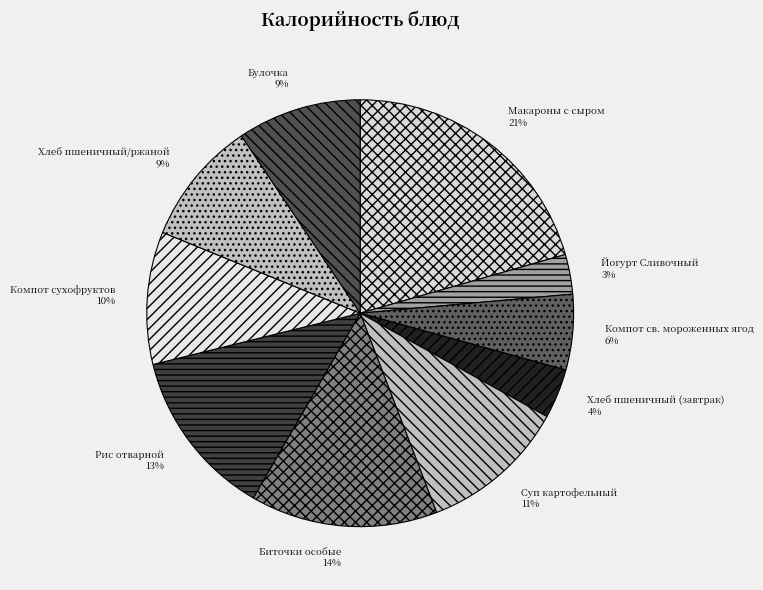

Does Компот св. мороженных ягод account for over 50% of the chart?

No